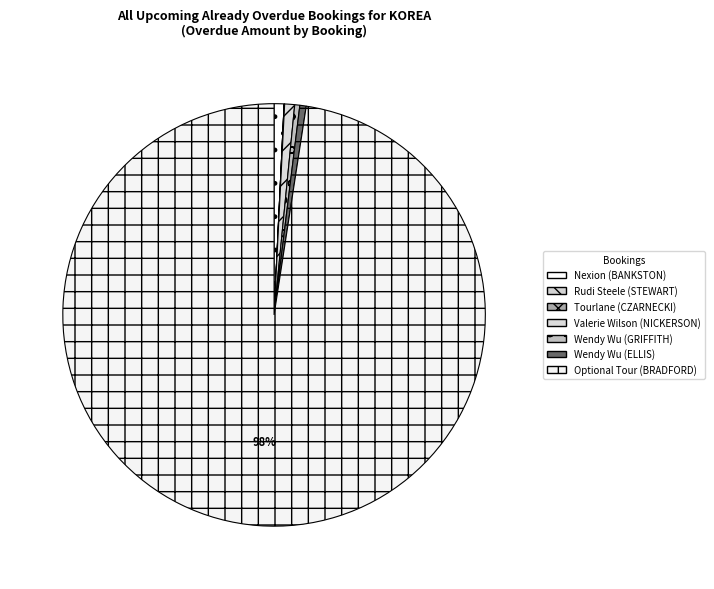

Rank the categories by value from highest to lowest.

Optional Tour (BRADFORD), Valerie Wilson (NICKERSON), Nexion (BANKSTON), Wendy Wu (ELLIS), Wendy Wu (GRIFFITH), Tourlane (CZARNECKI), Rudi Steele (STEWART)